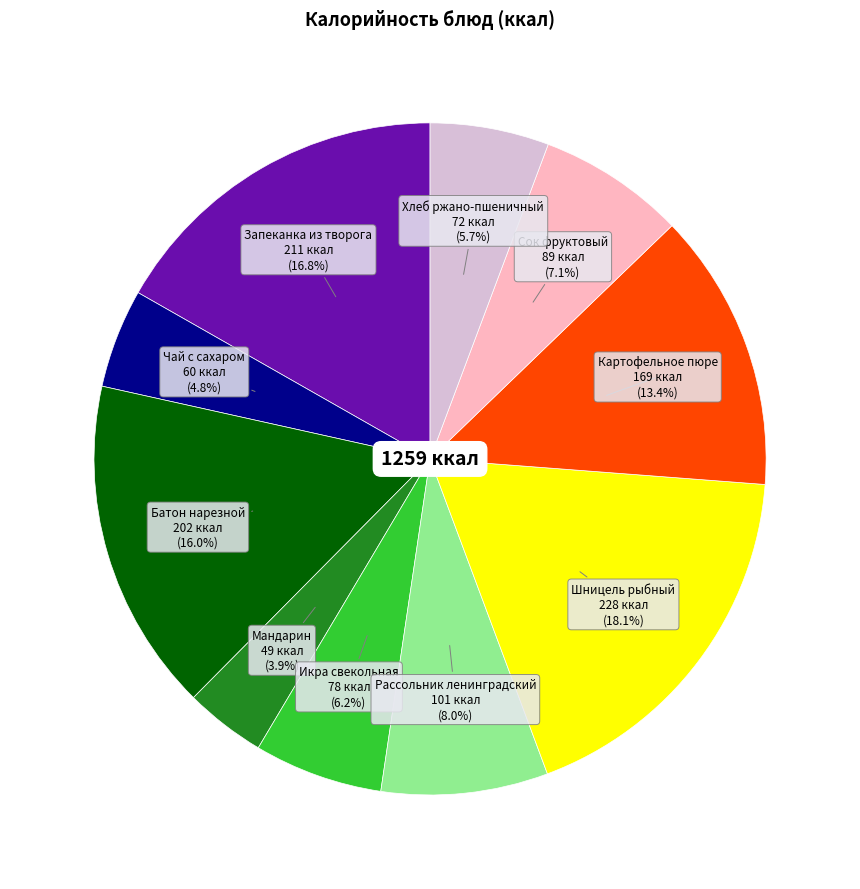

Is there any slice that represents more than half of the pie?

No